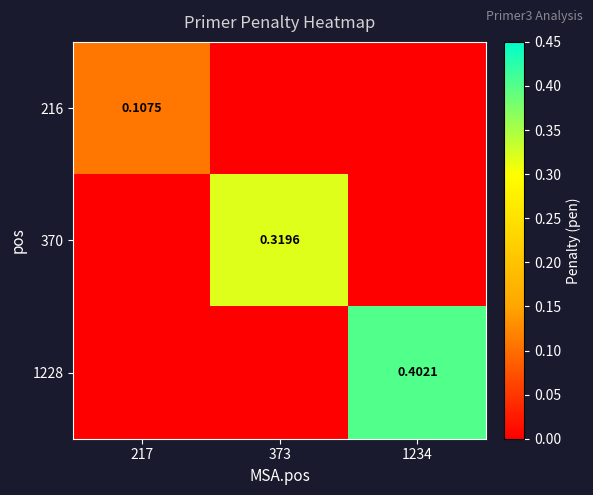

How many positive values does the 370 series have?

1